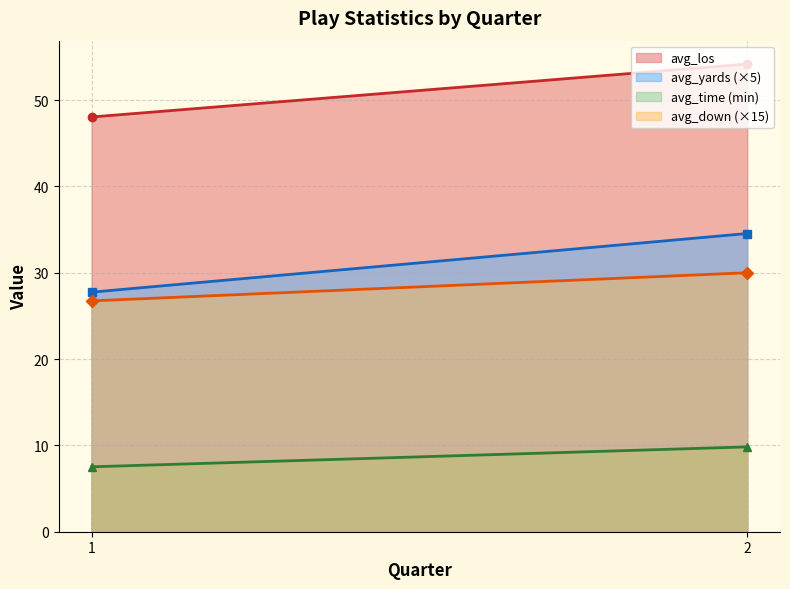

At how many categories does at least one series exceed 49?

1